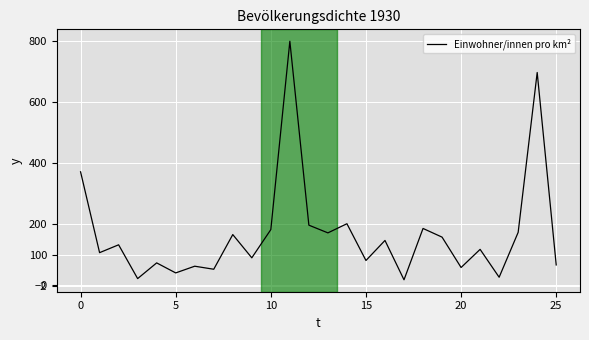

What is the minimum value shown in the chart?

17.8